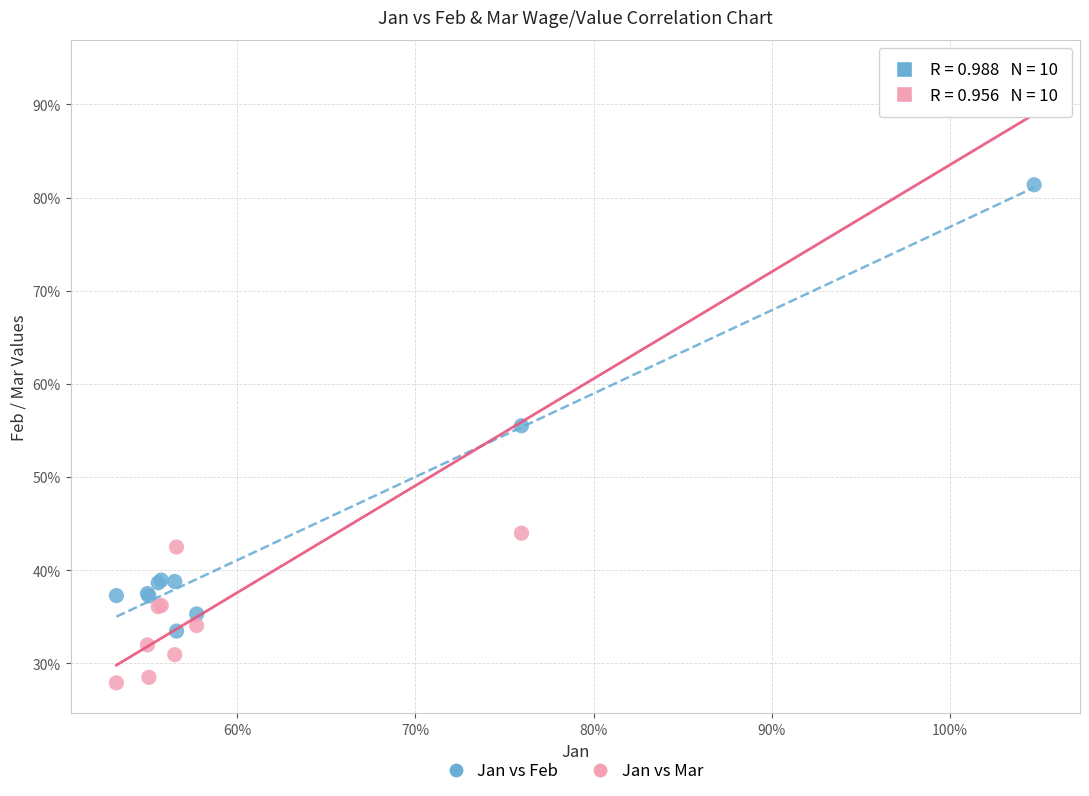

What are all the series names shown in the legend?

Jan vs Feb, Jan vs Mar